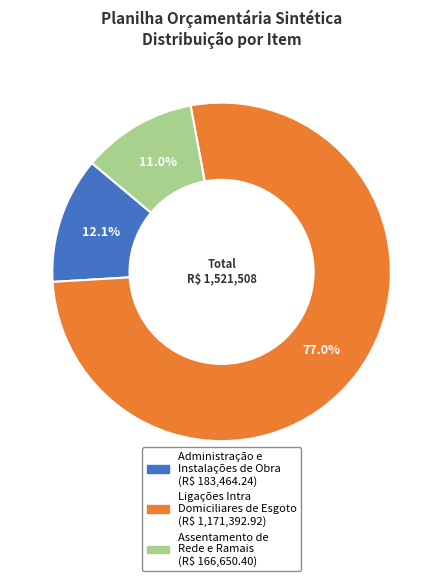

Is there a majority slice in this chart?

Yes